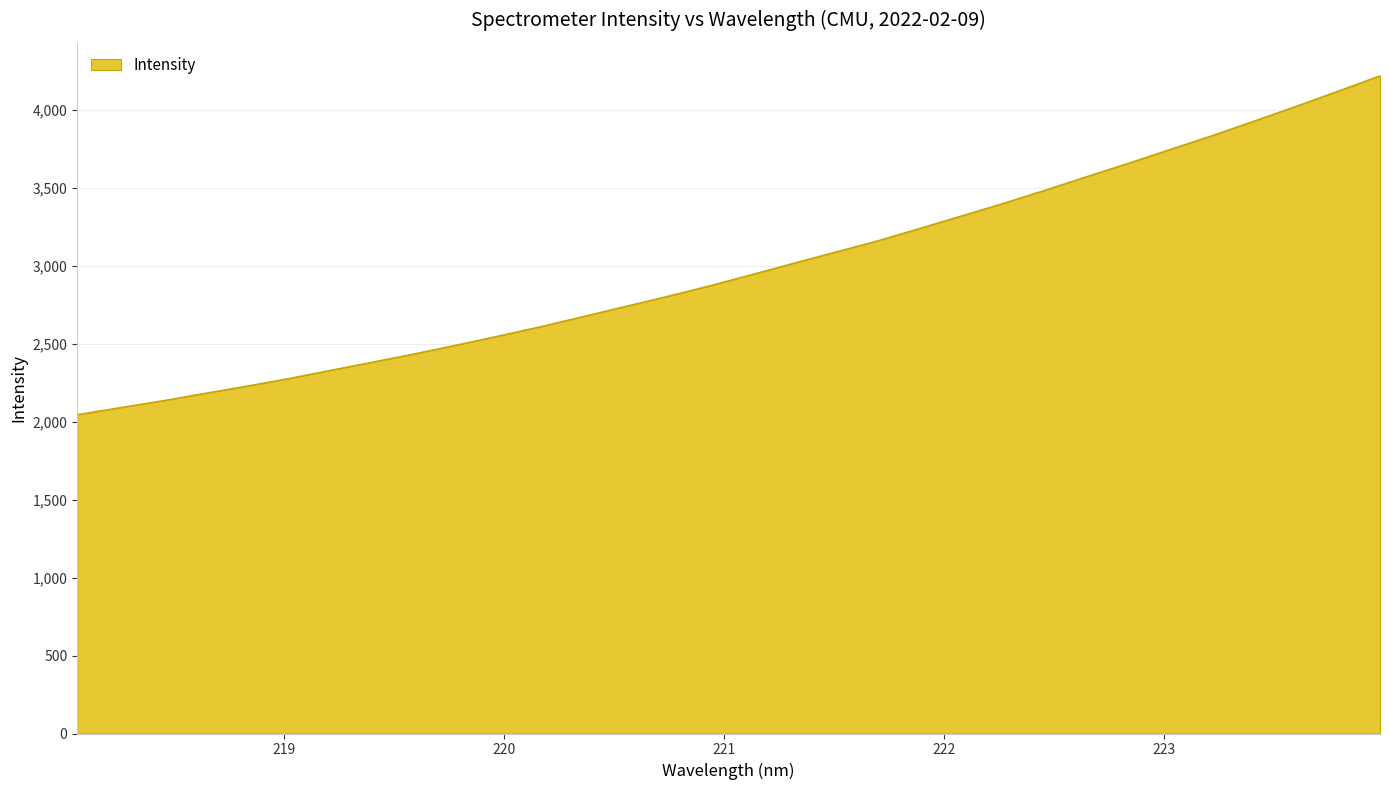

Count the number of values greater than 2942.

16